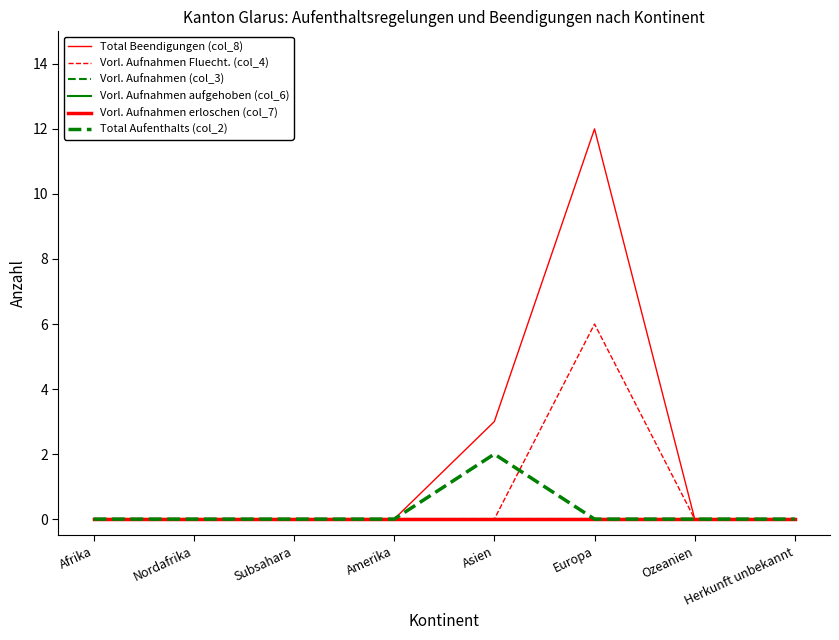

What is the difference between the maximum and minimum values in the Total Aufenthalts (col_2) series?

2